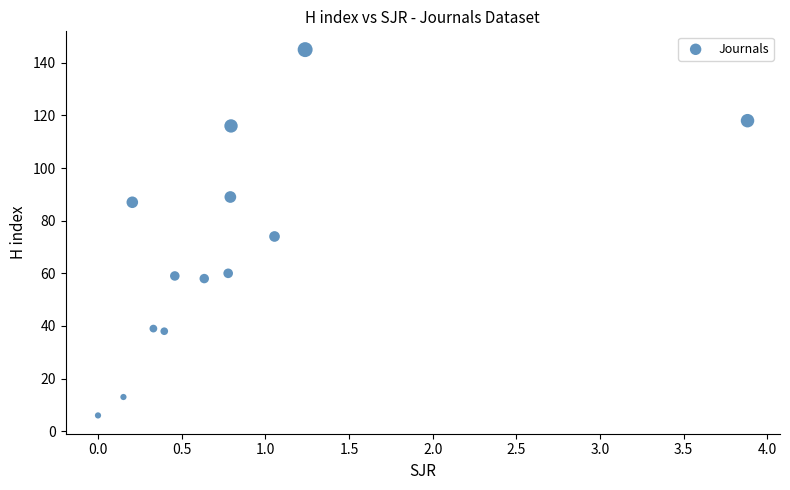

What is the range of Y values (max minus min)?

139